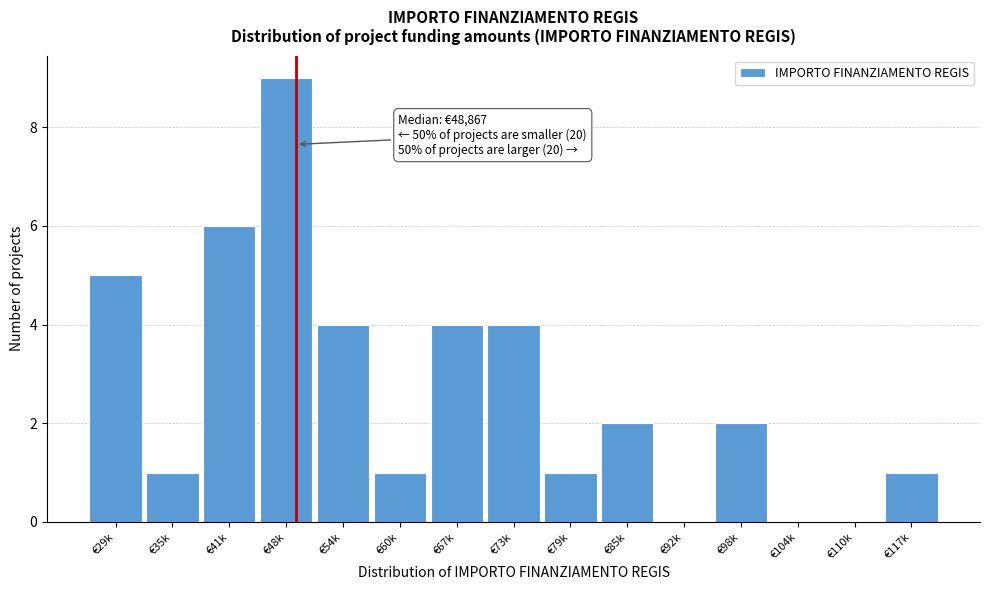

Reading left to right, extract all data points from this chart.

€29k=5	€35k=1	€41k=6	€48k=9	€54k=4	€60k=1	€67k=4	€73k=4	€79k=1	€85k=2	€92k=0	€98k=2	€104k=0	€110k=0	€117k=1